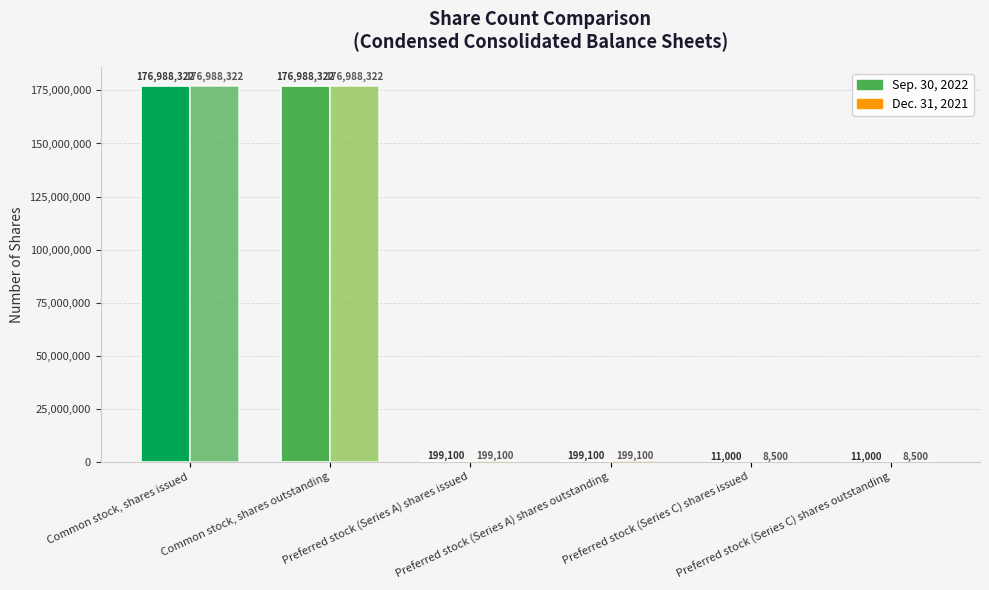

At Common stock, shares issued, list the series in order from smallest to largest.

Sep. 30, 2022, Dec. 31, 2021